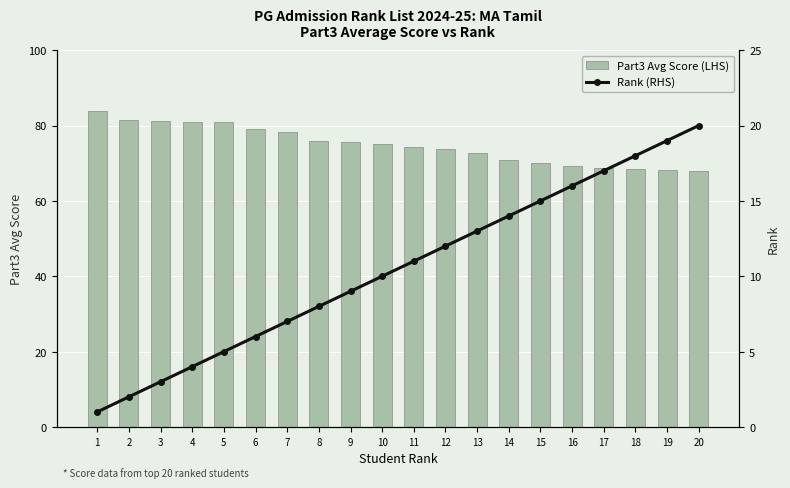

Are the bars horizontal?

No